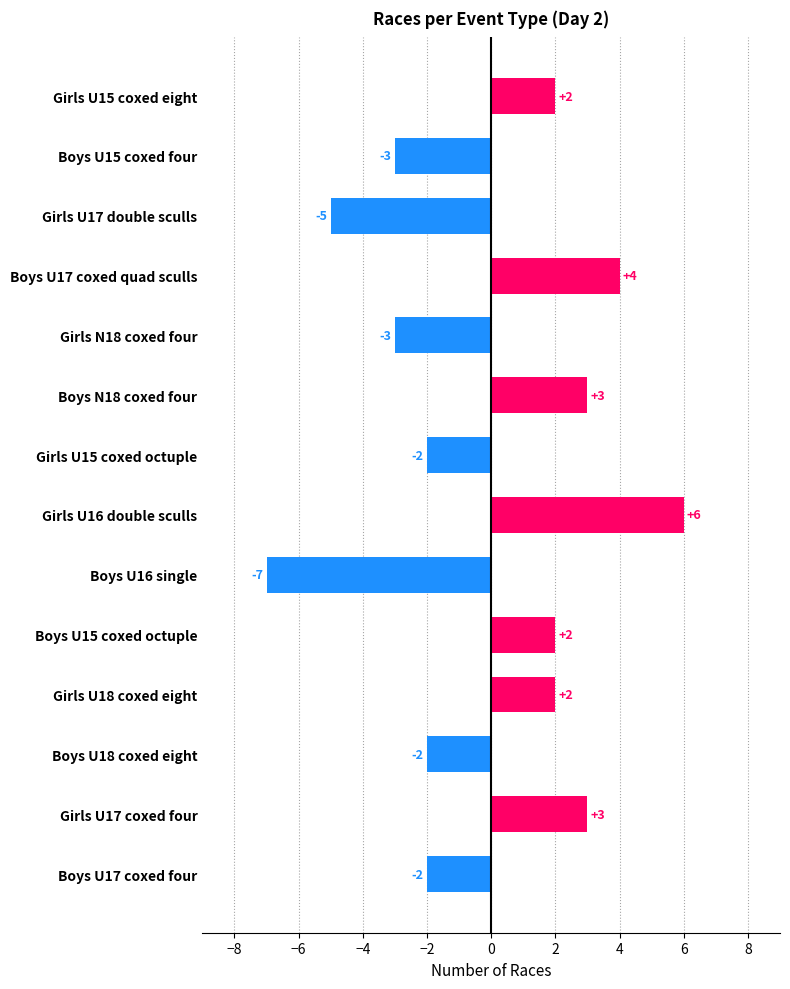

Reading top to bottom, what are all the values shown in this chart?

2	-3	-5	4	-3	3	-2	6	-7	2	2	-2	3	-2